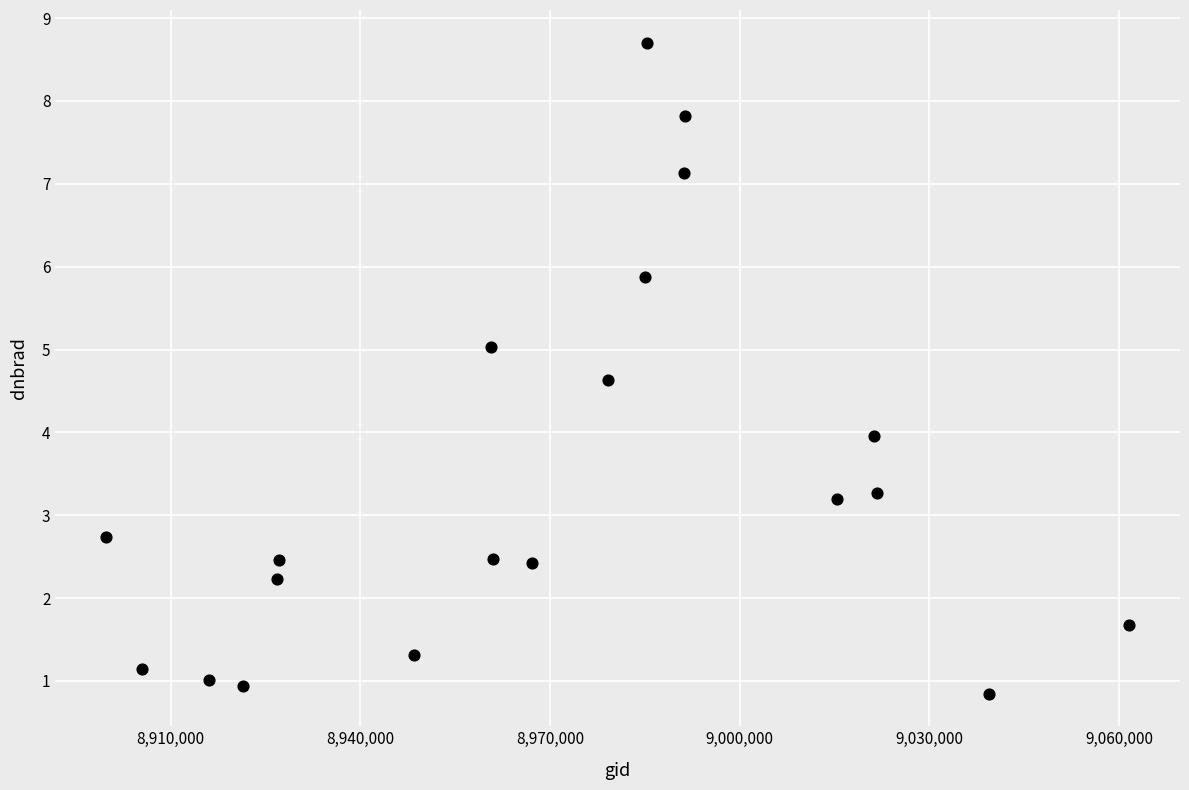

What is the range of X values (max minus min)?

161701.0